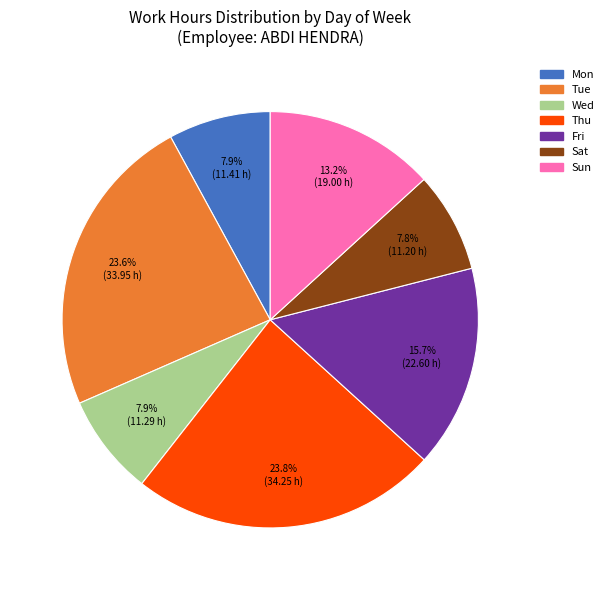

Does any single category account for the majority?

No